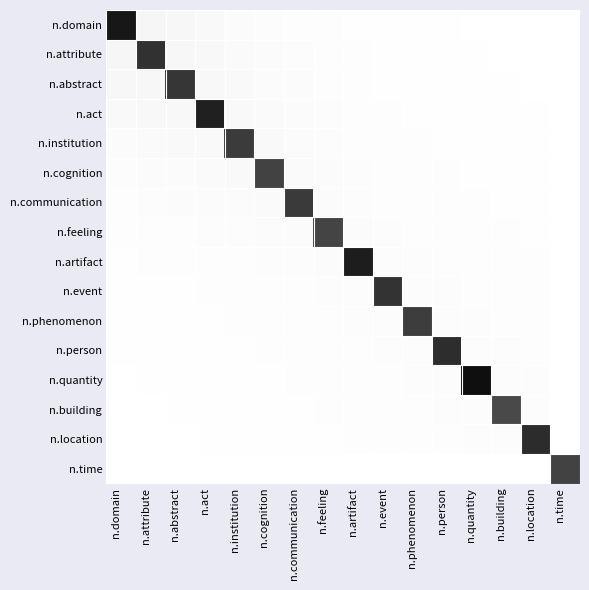

Which series has the largest total across all categories?

n.act